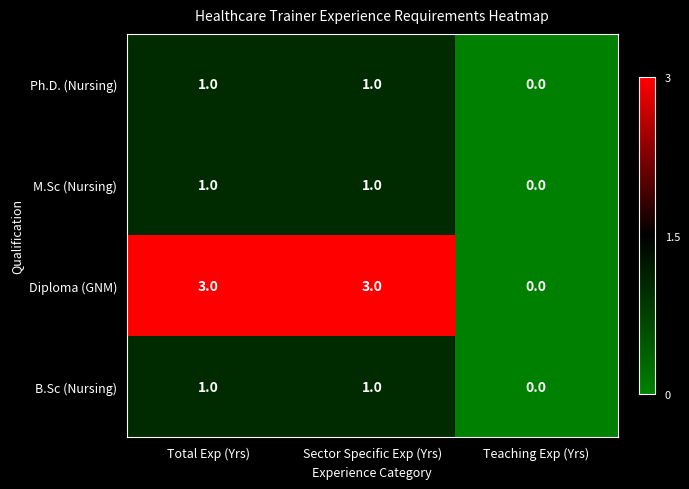

What is the greatest value displayed?

3